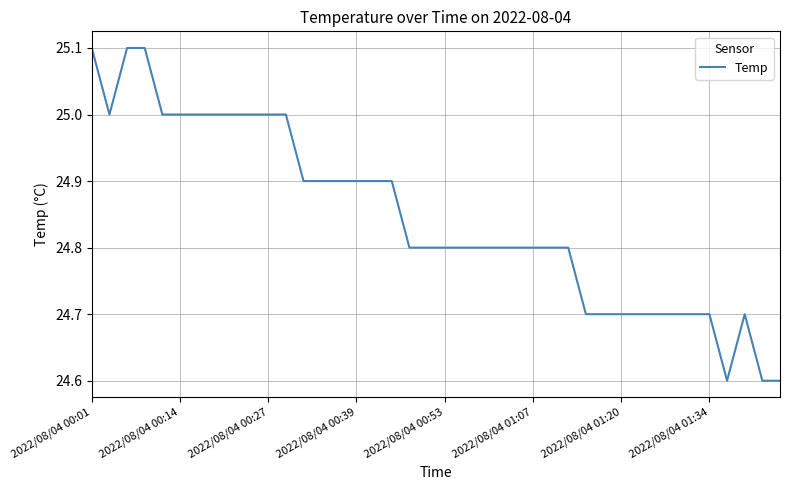

How many values are between 24 and 25?

37